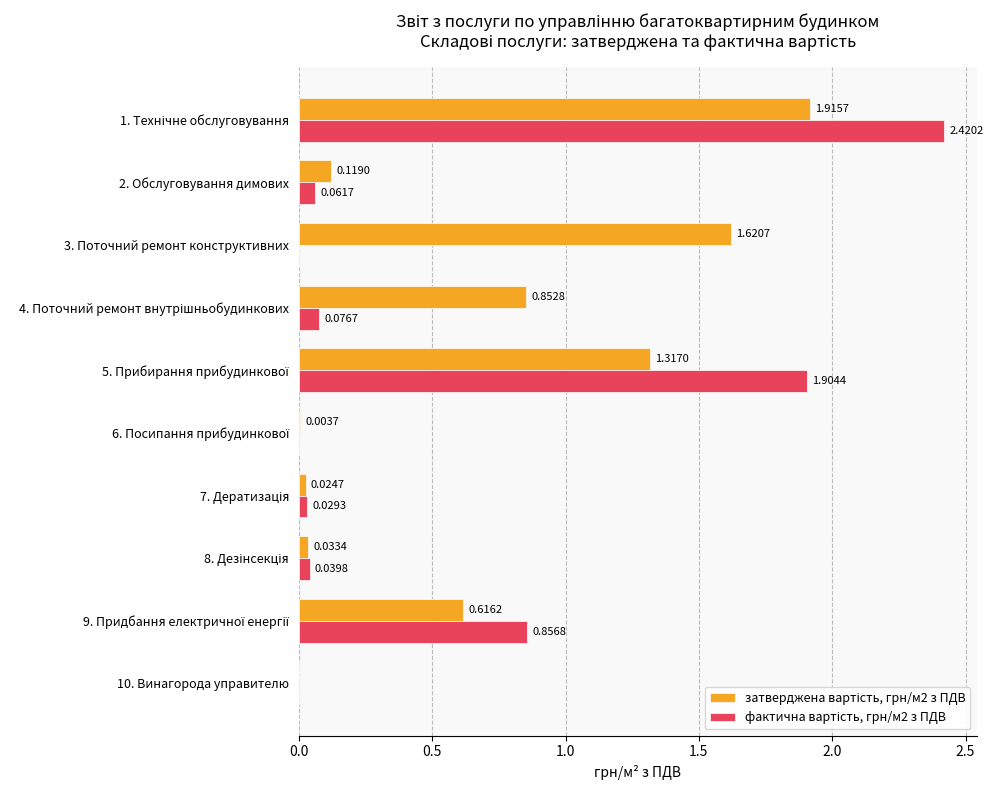

What is the difference between the maximum and minimum values in the фактична вартість, грн/м2 з ПДВ series?

2.4